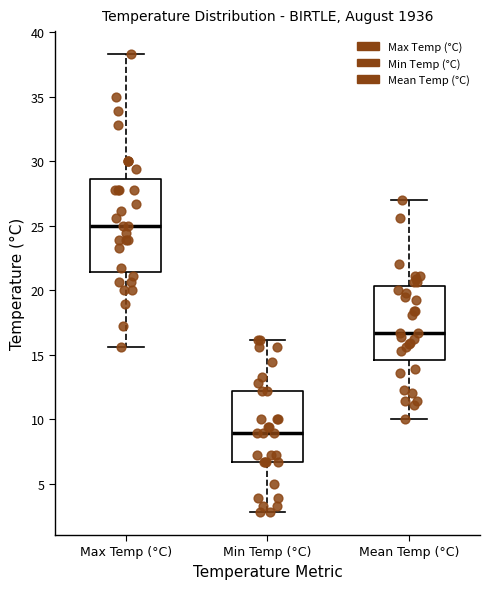

Reading left to right, transcribe this box plot: for each box, give where its median line is, the range the box spans, and where its two whiskers end, as read against the y-axis. The values are not printed on the chart, so give them approximately, as read against the axis.

Max Temp (°C): median 25.0, box 21.5 to 28.5, whiskers 15.5 to 38.5
Min Temp (°C): median 9.0, box 6.5 to 12.0, whiskers 3.0 to 16.0
Mean Temp (°C): median 16.5, box 14.5 to 20.5, whiskers 10.0 to 27.0